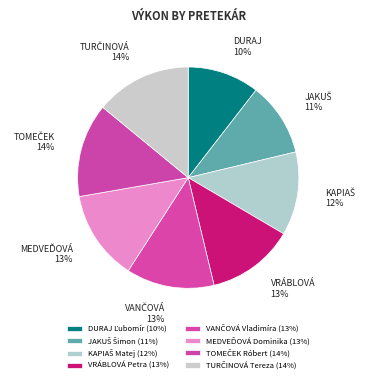

How many slices are in this pie chart?

8